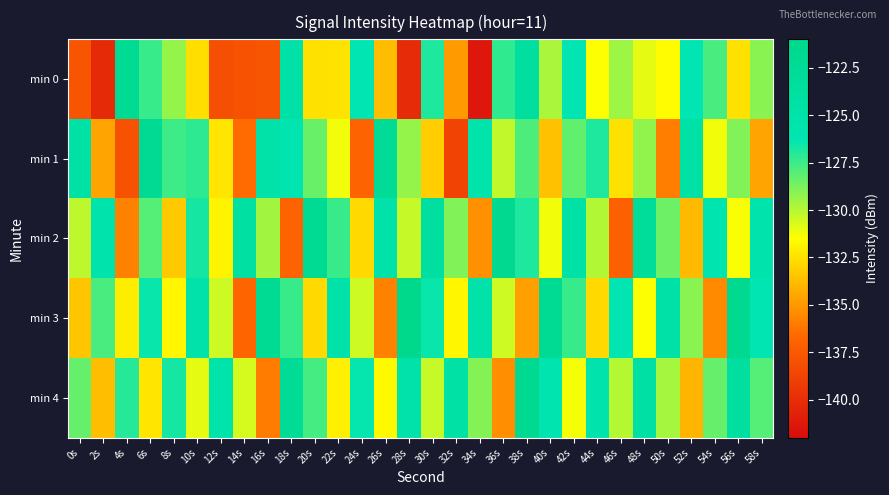

Rank the series by their maximum value, from lowest to highest.

min 0, min 1, min 4, min 2, min 3